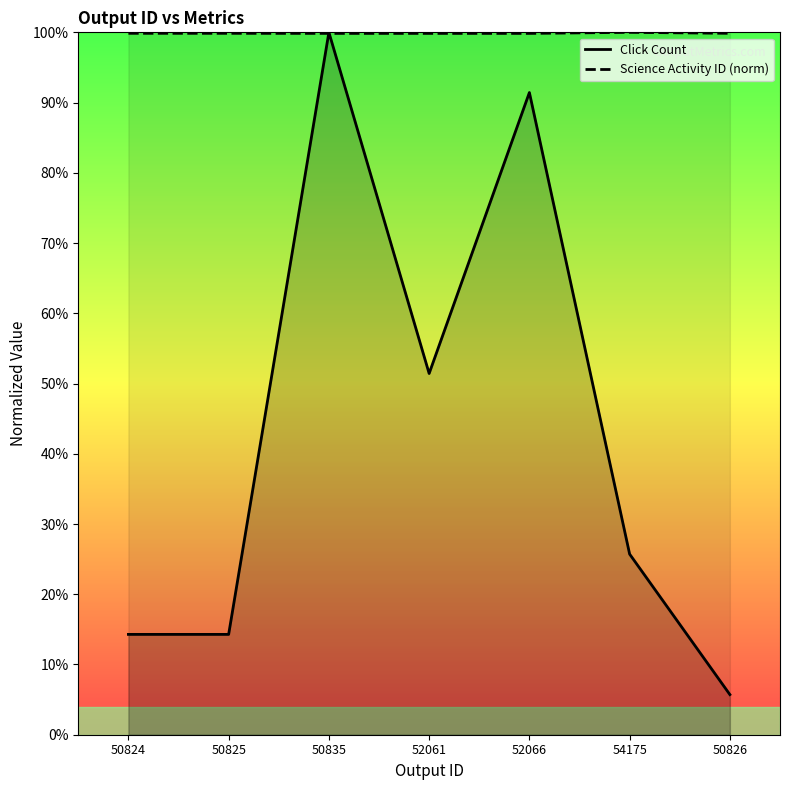

Where is Science Activity ID nearest to the value 0?

50835